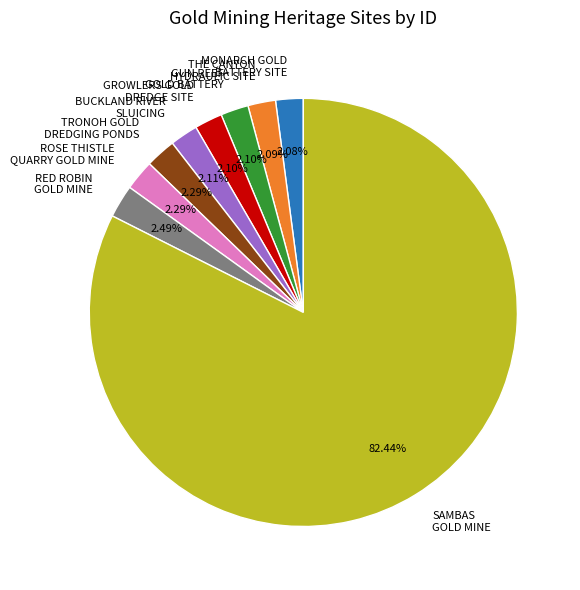

Does any single category account for the majority?

Yes